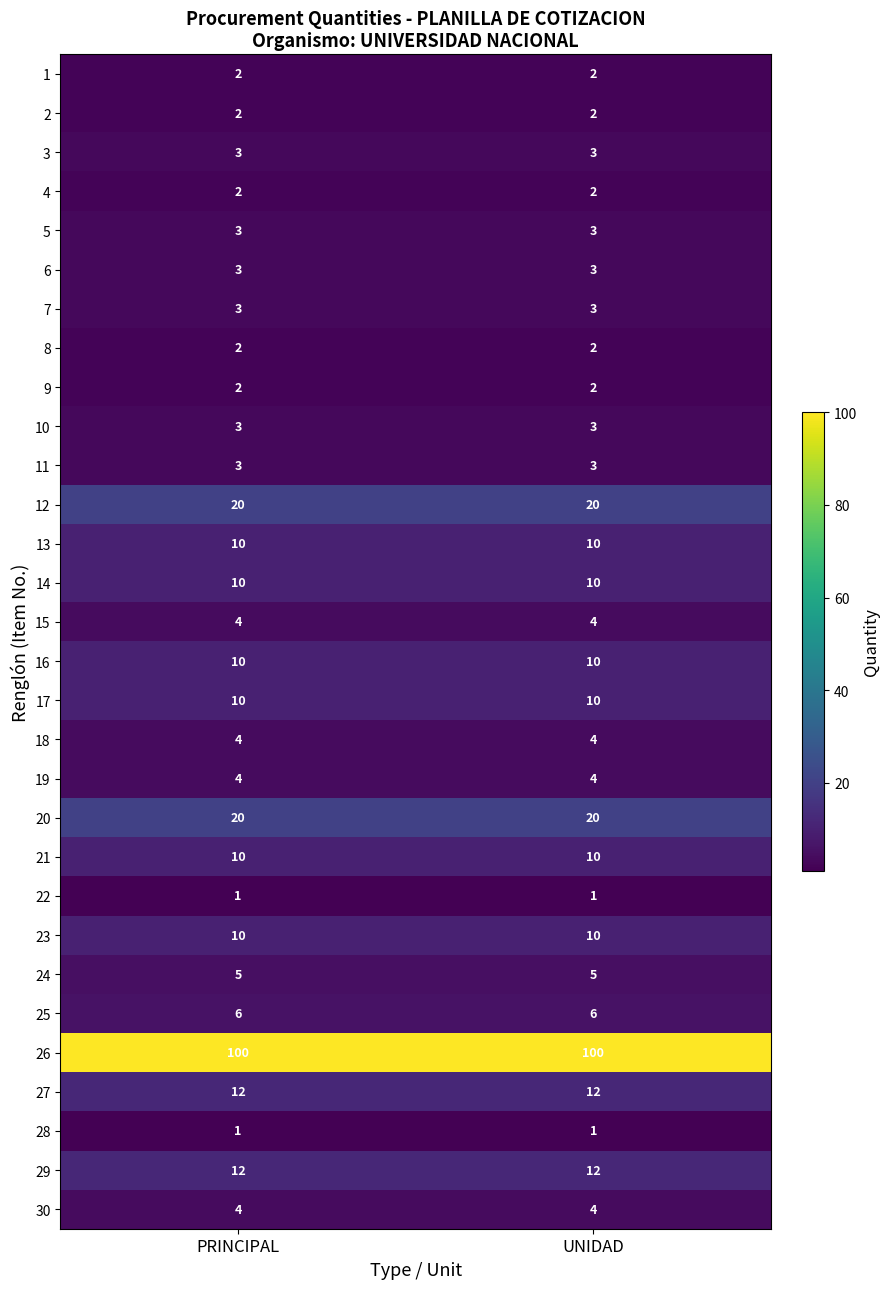

The 24 series shows 3 at UNIDAD. True or false?

False